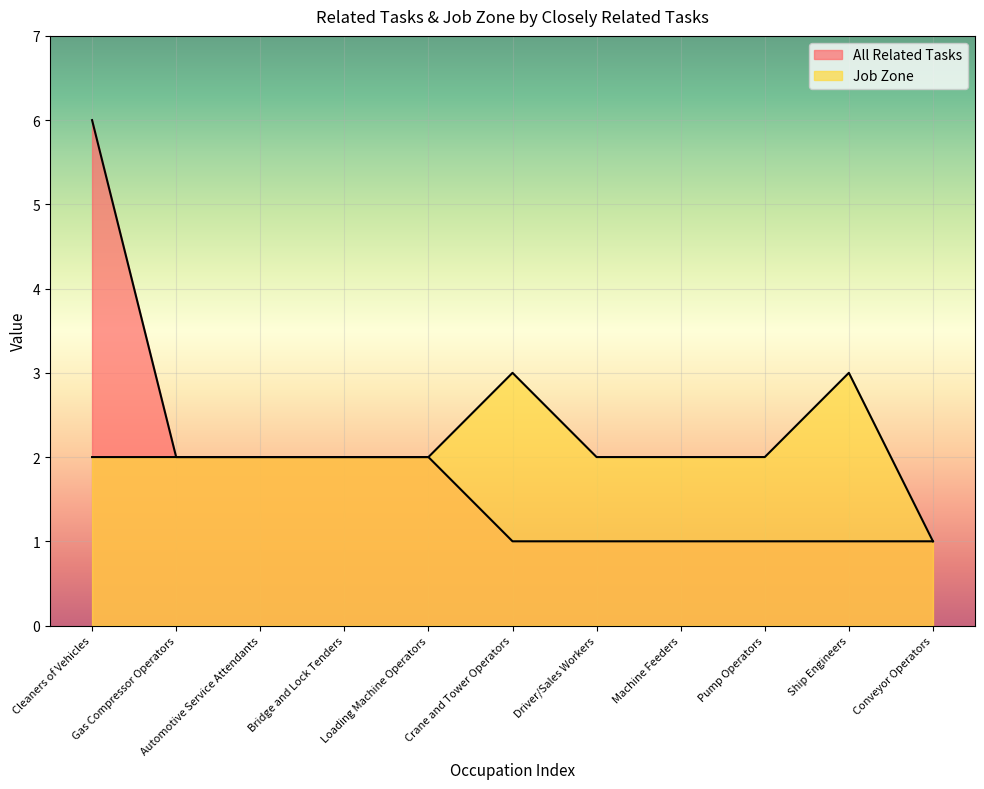

How many lines are shown in the chart?

2